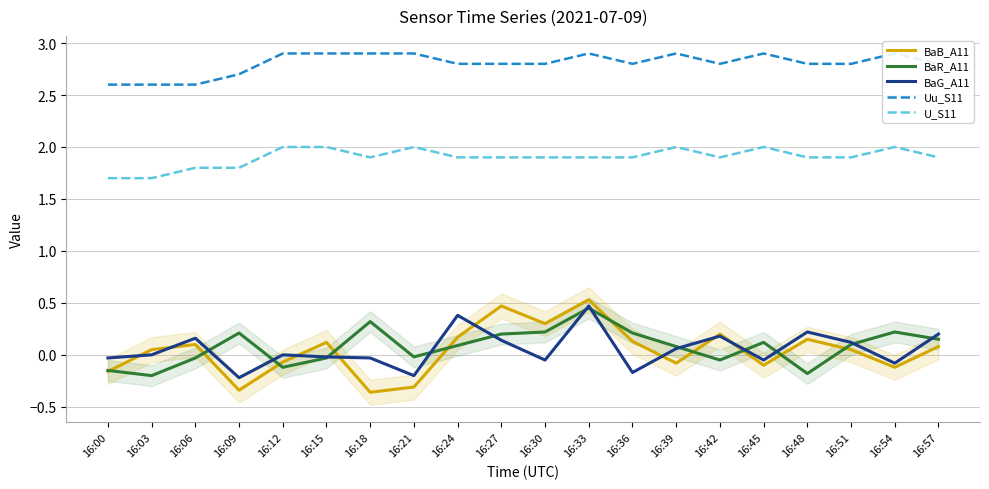

Reading left to right, what are all the values shown in this chart?

BaB_A11: -0.2	0.1	0.1	-0.3	-0.1	0.1	-0.4	-0.3	0.2	0.5	0.3	0.5	0.1	-0.1	0.2	-0.1	0.1	0.1	-0.1	0.1
BaR_A11: -0.1	-0.2	-0.0	0.2	-0.1	-0.0	0.3	-0.0	0.1	0.2	0.2	0.5	0.2	0.1	-0.1	0.1	-0.2	0.1	0.2	0.1
BaG_A11: -0.0	-0.0	0.2	-0.2	0.0	-0.0	-0.0	-0.2	0.4	0.1	-0.1	0.5	-0.2	0.1	0.2	-0.1	0.2	0.1	-0.1	0.2
Uu_S11: 2.6	2.6	2.6	2.7	2.9	2.9	2.9	2.9	2.8	2.8	2.8	2.9	2.8	2.9	2.8	2.9	2.8	2.8	2.9	2.8
U_S11: 1.7	1.7	1.8	1.8	2.0	2.0	1.9	2.0	1.9	1.9	1.9	1.9	1.9	2.0	1.9	2.0	1.9	1.9	2.0	1.9